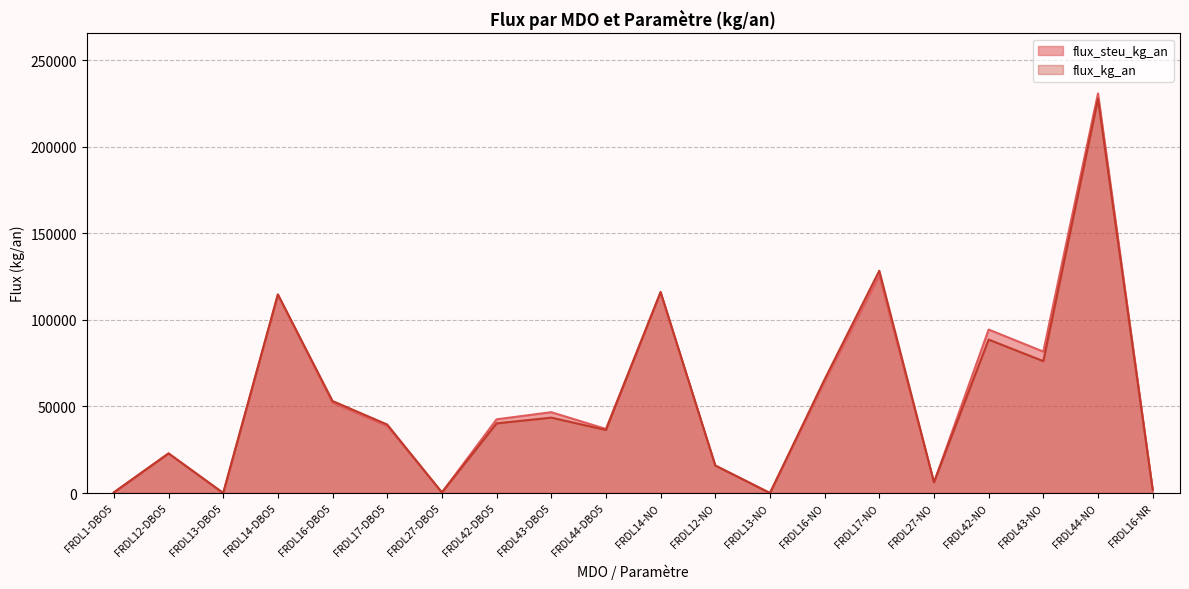

The value of flux_kg_an at FRDL16-NR is 1972.3. True or false?

True